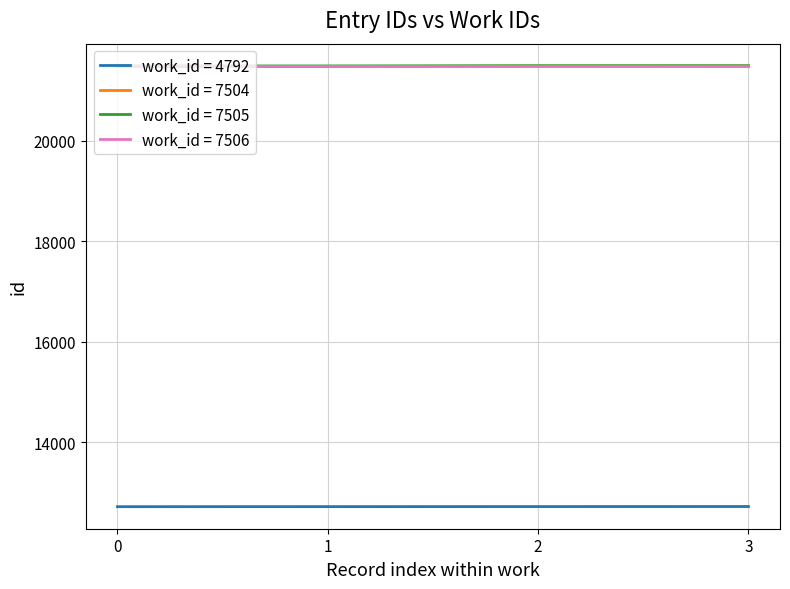

What is the smallest value displayed?

12719